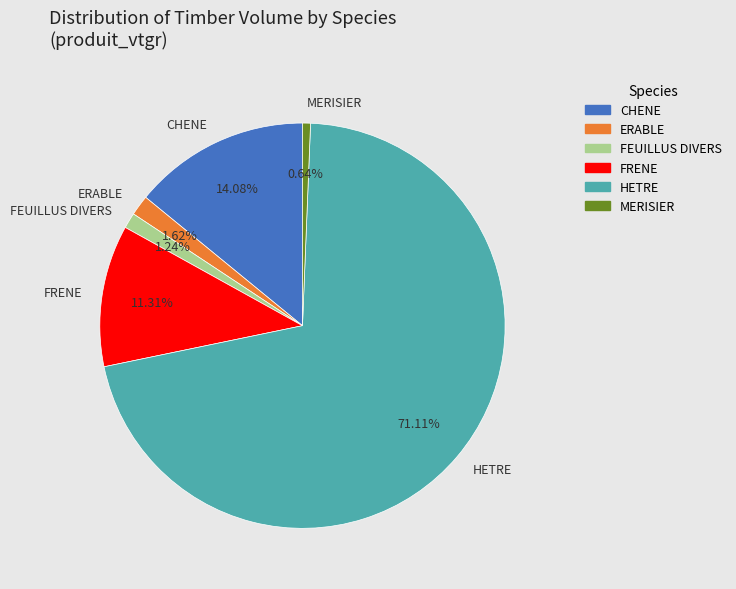

Count the number of slices in the pie.

6